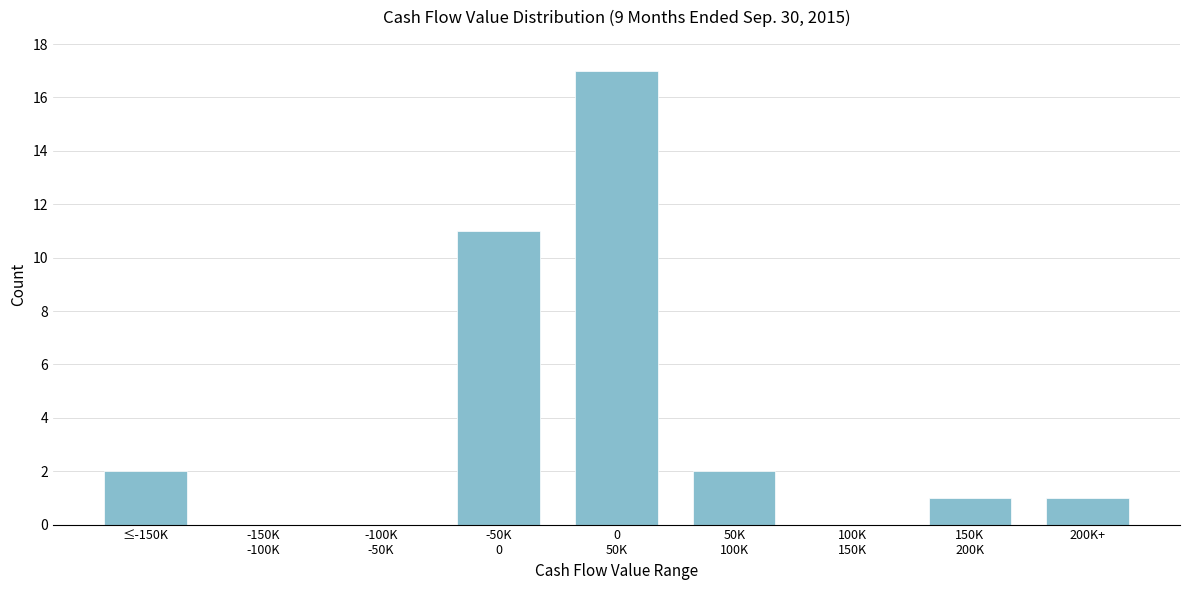

True or false: the data shows 2 at ≤-150K.

True